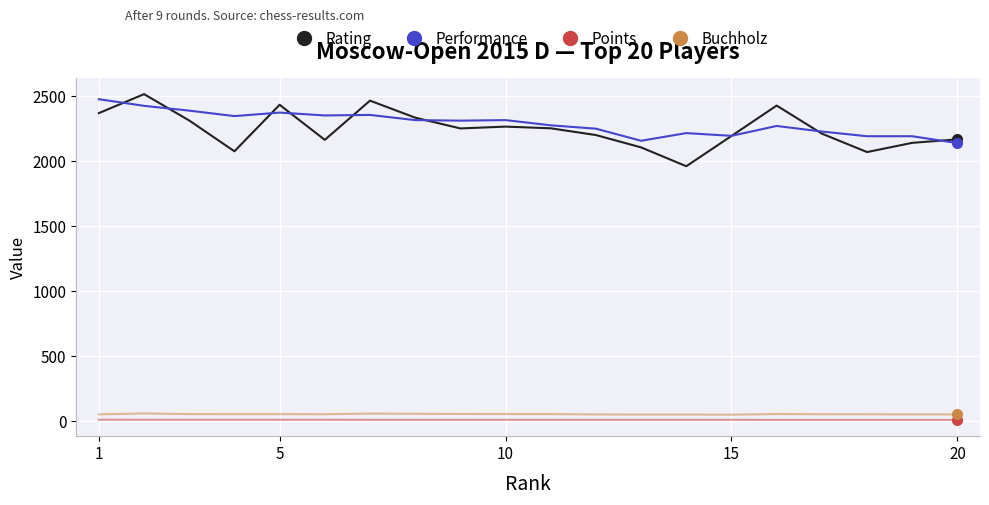

True or false: Points and Buchholz intersect in this chart.

False